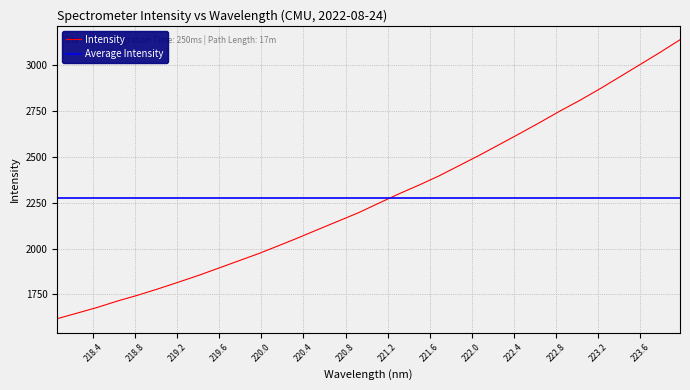

True or false: the data has more than 1 interior local peaks.

False